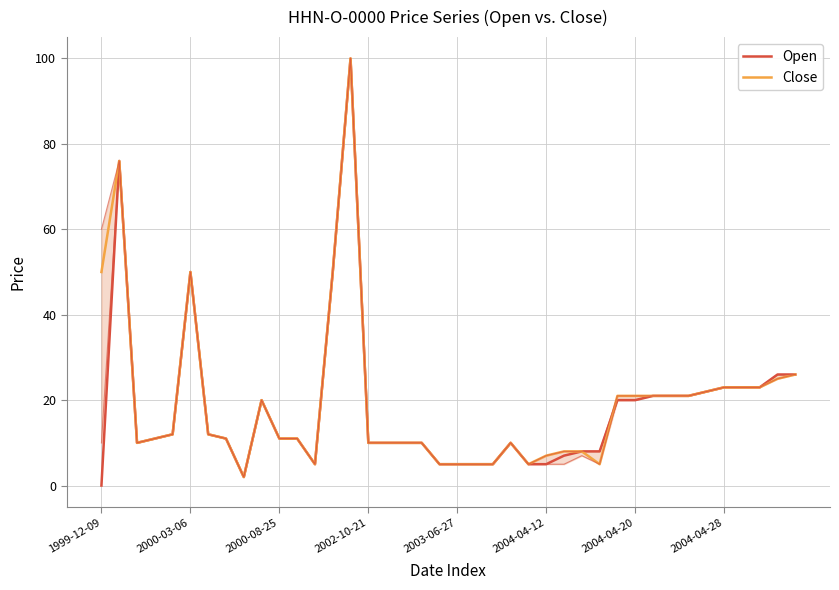

Does the chart display data point markers on the line(s)?

No